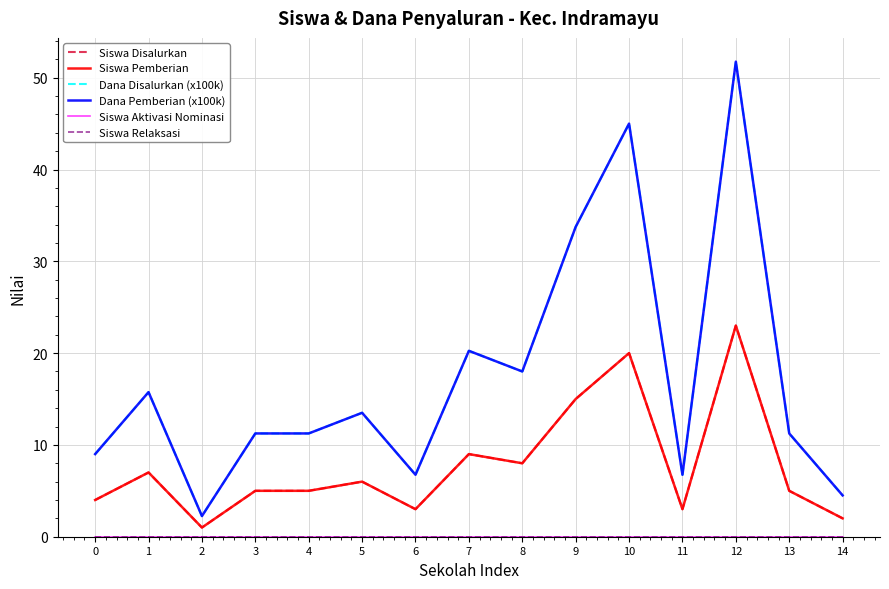

What is the value of the Siswa Pemberian point at the 3rd from the left?

1.0